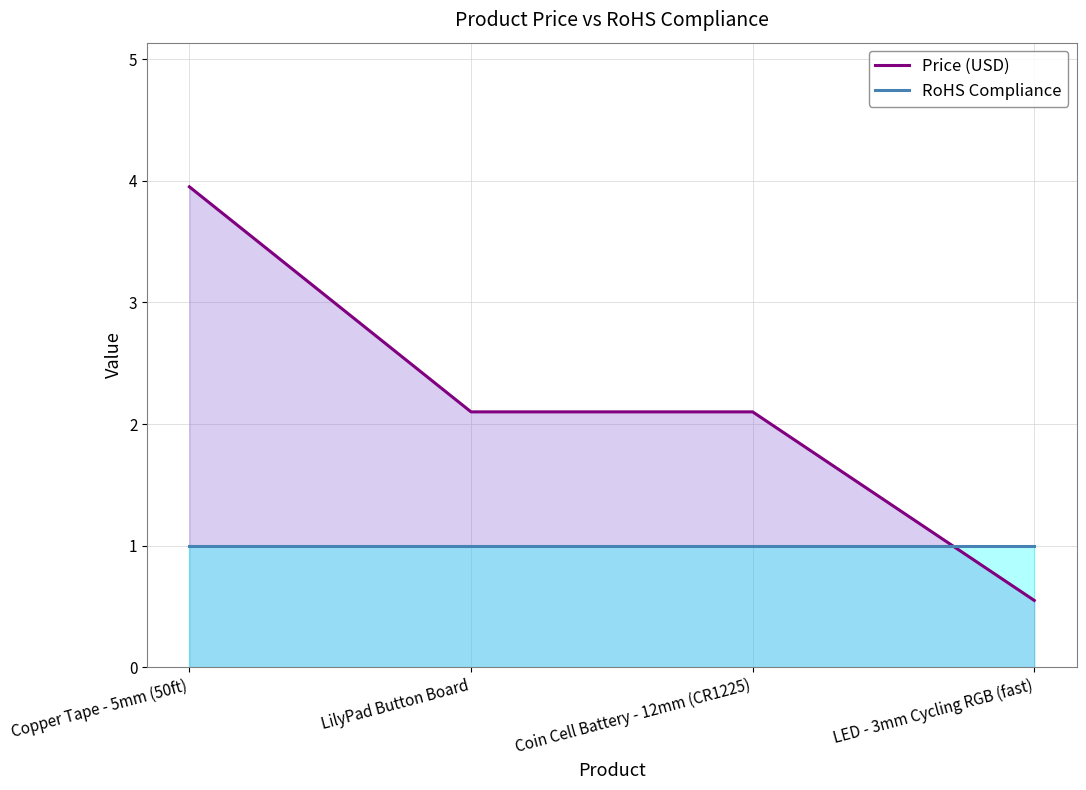

Rank the series at LED - 3mm Cycling RGB (fast) from lowest to highest value.

Price (USD), RoHS Compliance